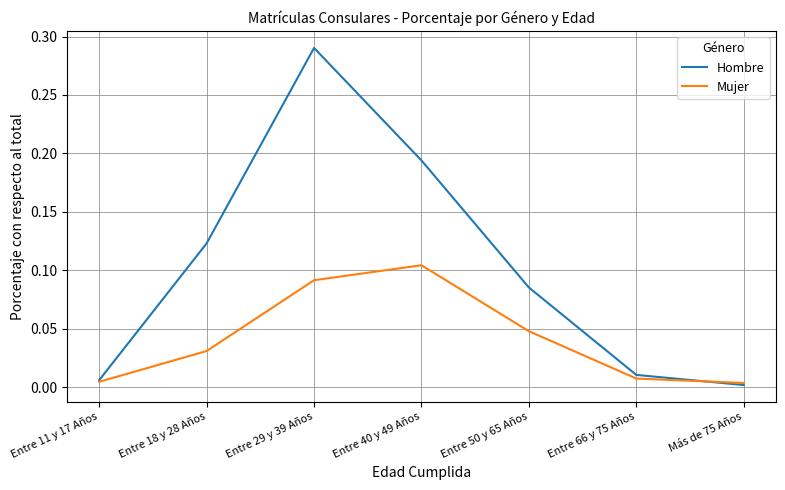

How many lines are shown in the chart?

2